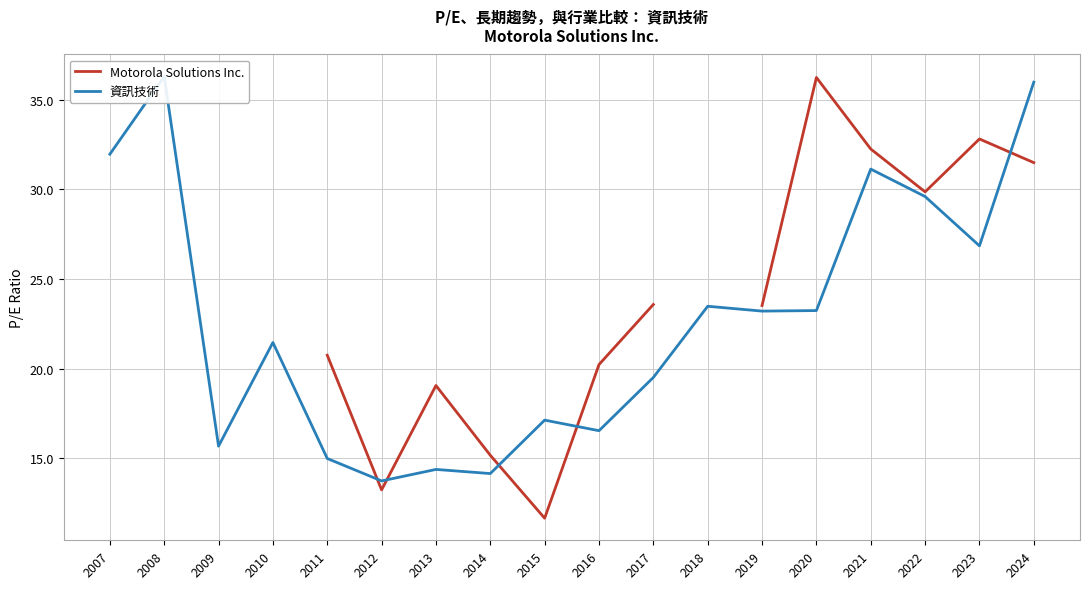

Does the chart display data point markers on the line(s)?

No